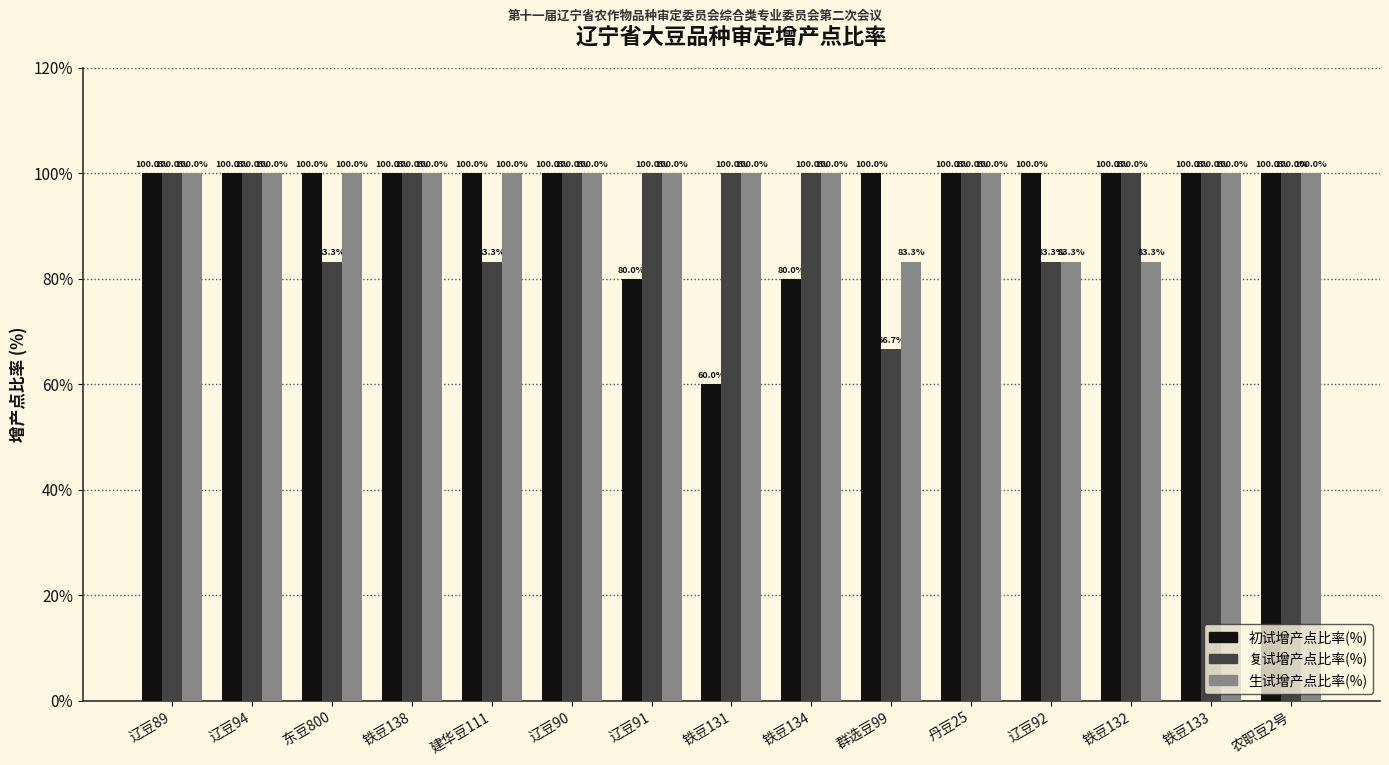

How many data points in 生试增产点比率(%) are less than 100?

3